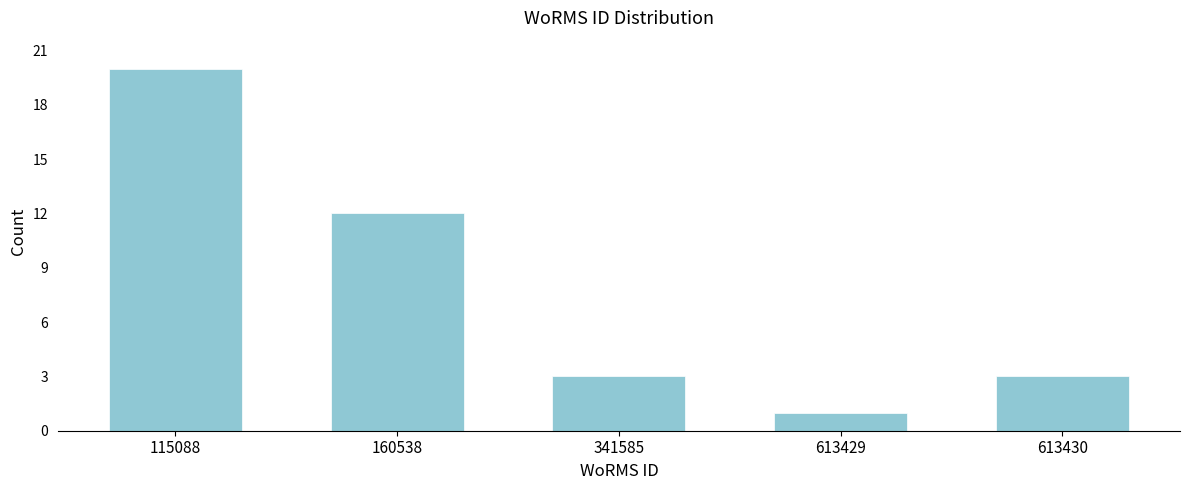

Reading left to right, what are all the values shown in this chart?

20	12	3	1	3